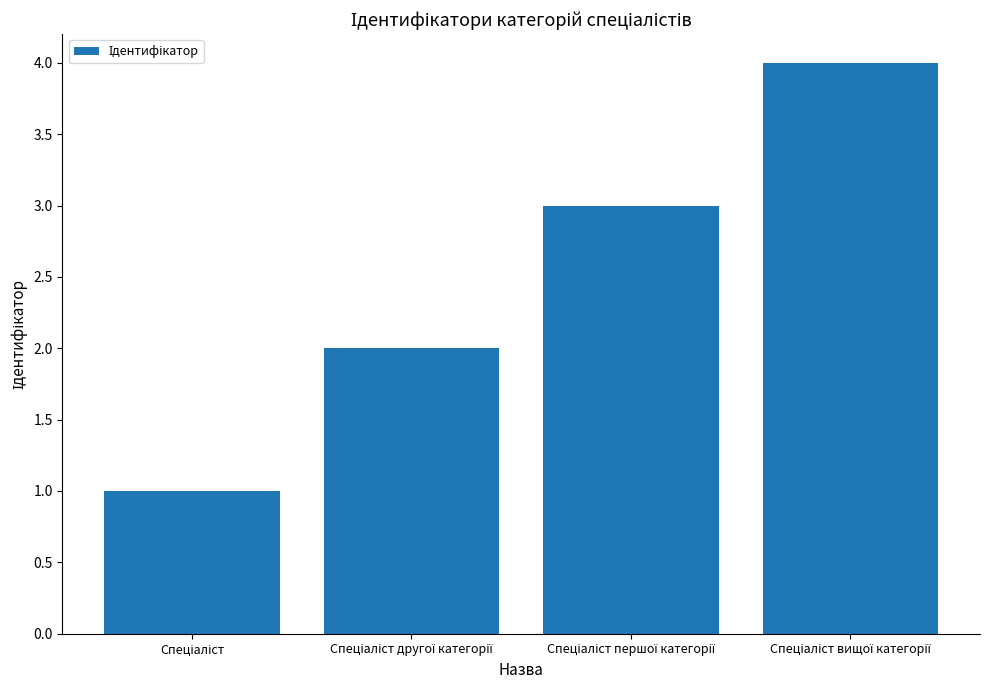

What is the greatest value displayed?

4